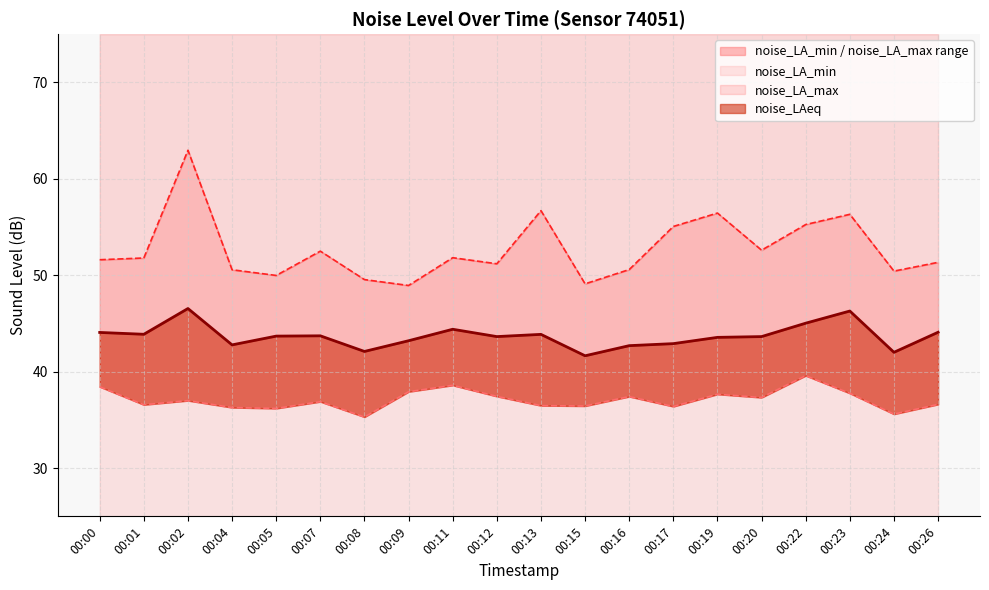

What is the value of the noise_LAeq point at the 7th from the left?

42.1